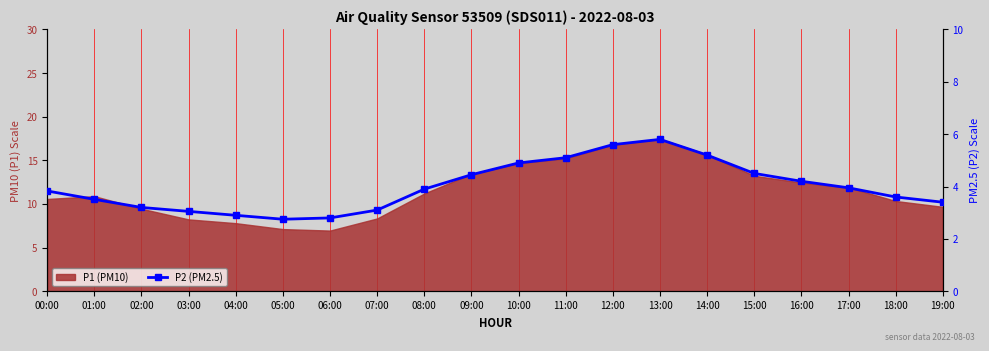

What is the label of the 14th point from the left?

13:00